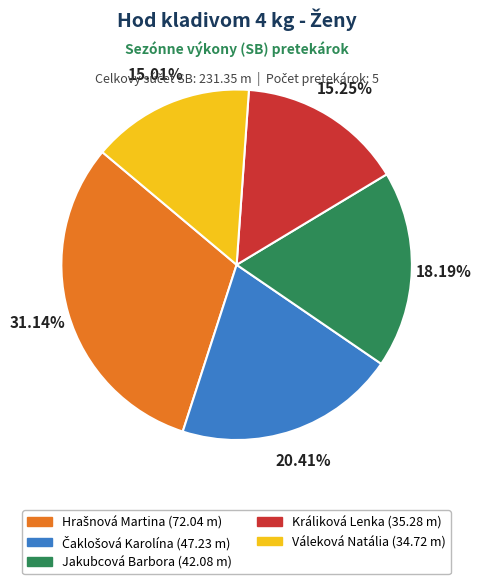

Is there a majority slice in this chart?

No